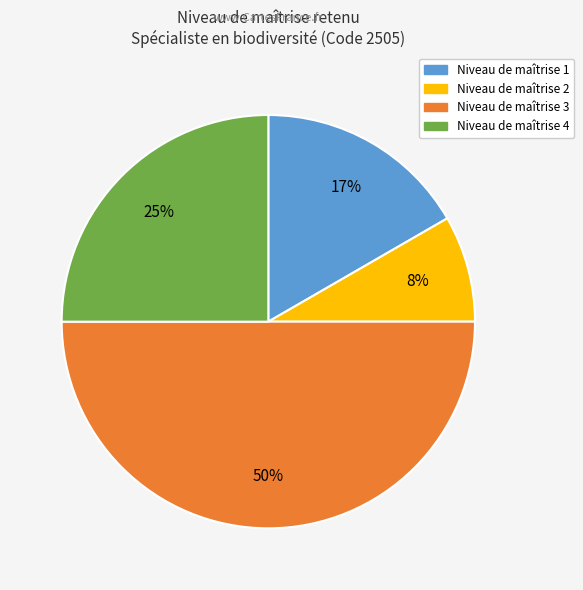

To the nearest percent, what is the average slice percentage?

25%